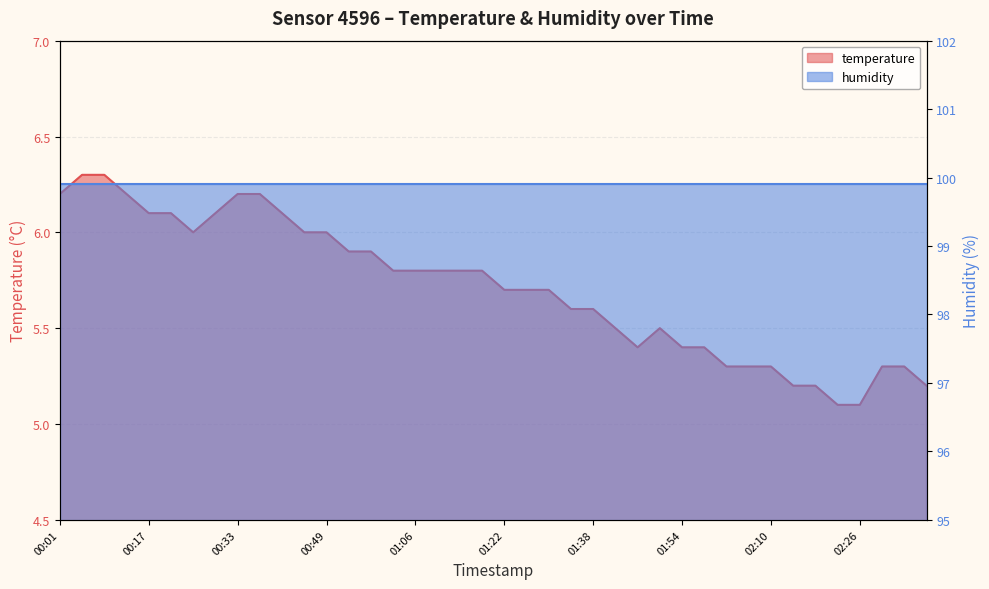

Reading left to right, list all the values displayed in this chart.

00:01=6.2	00:05=6.3	00:09=6.3	00:13=6.2	00:17=6.1	00:21=6.1	00:25=6.0	00:29=6.1	00:33=6.2	00:37=6.2	00:41=6.1	00:45=6.0	00:49=6.0	00:53=5.9	00:57=5.9	01:01=5.8	01:06=5.8	01:10=5.8	01:14=5.8	01:18=5.8	01:22=5.7	01:26=5.7	01:30=5.7	01:34=5.6	01:38=5.6	01:42=5.5	01:46=5.4	01:50=5.5	01:54=5.4	01:58=5.4	02:02=5.3	02:06=5.3	02:10=5.3	02:14=5.2	02:18=5.2	02:22=5.1	02:26=5.1	02:30=5.3	02:34=5.3	02:38=5.2